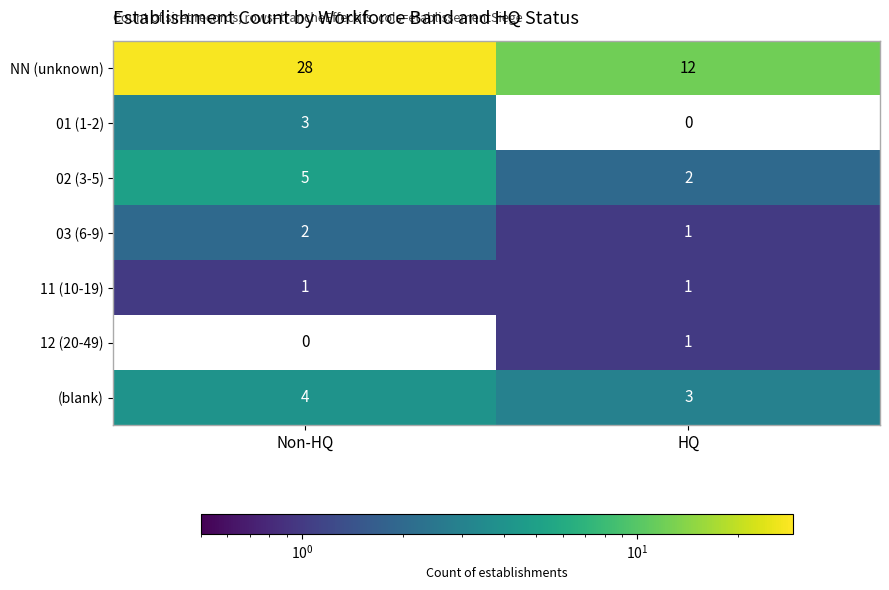

Between Non-HQ and HQ, which series saw the biggest shift?

NN (unknown)